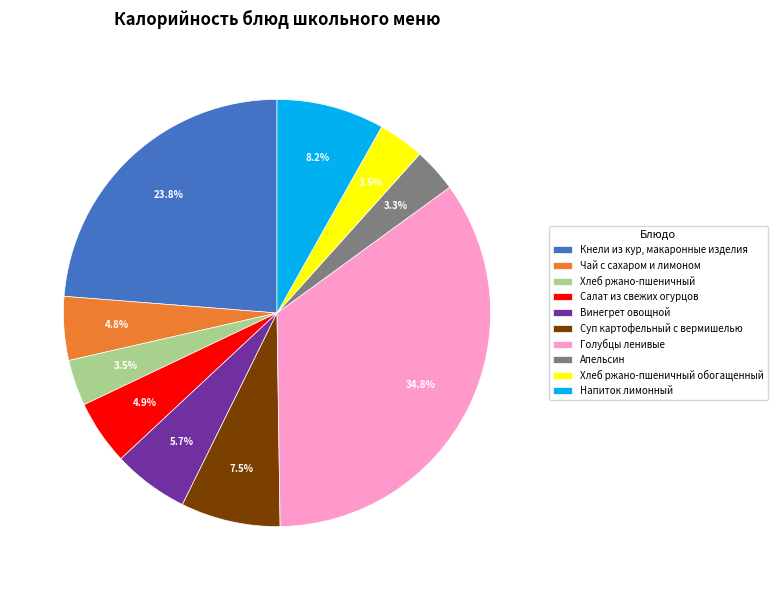

What is the largest slice in the pie chart?

Голубцы ленивые